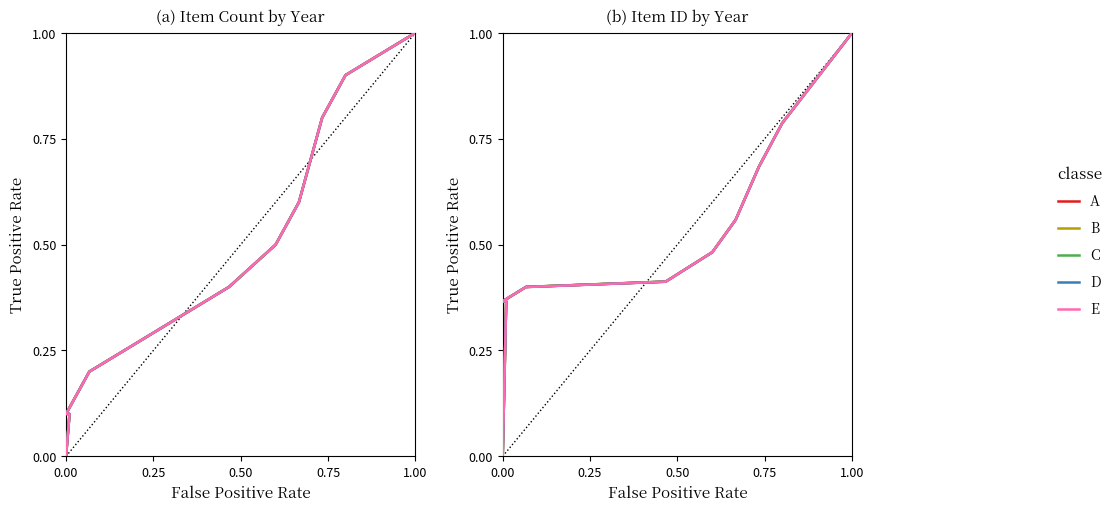

True or false: B has more than 0 interior local peaks.

False